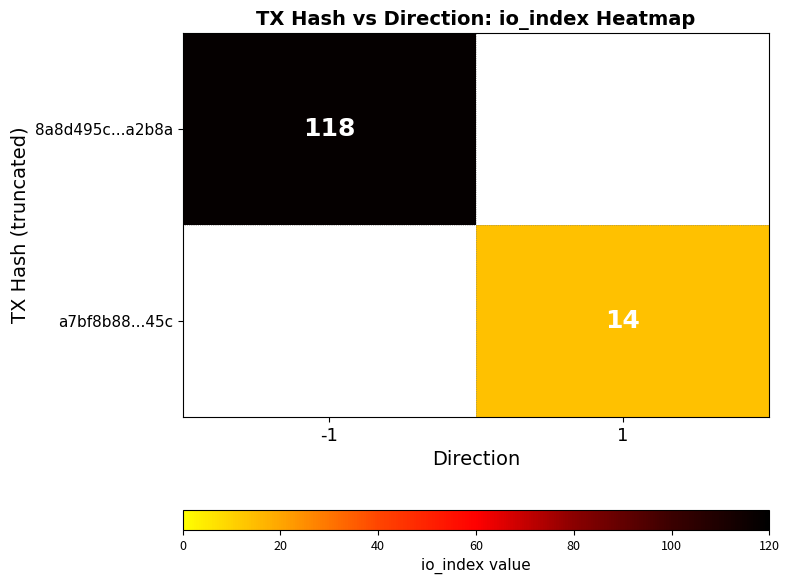

Is it true that a7bf8b88...45c equals 6 at 1?

False